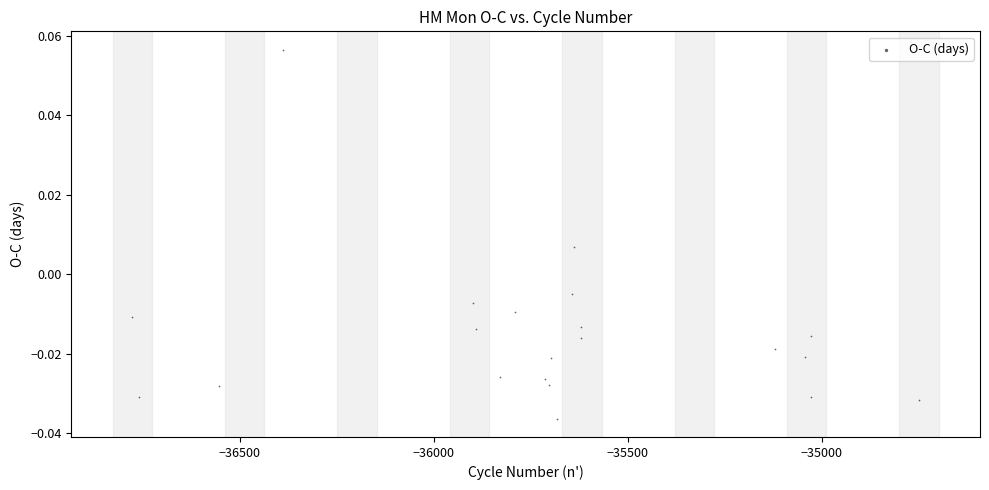

What is the range of X values (max minus min)?

2026.0